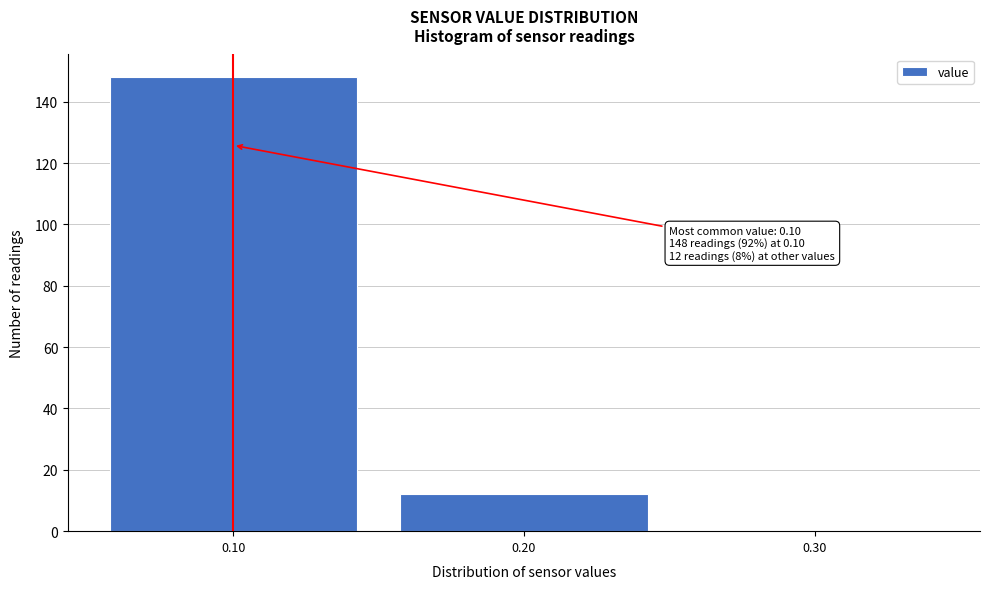

Which range on the x-axis has the tallest bar?

0.05 to 0.15